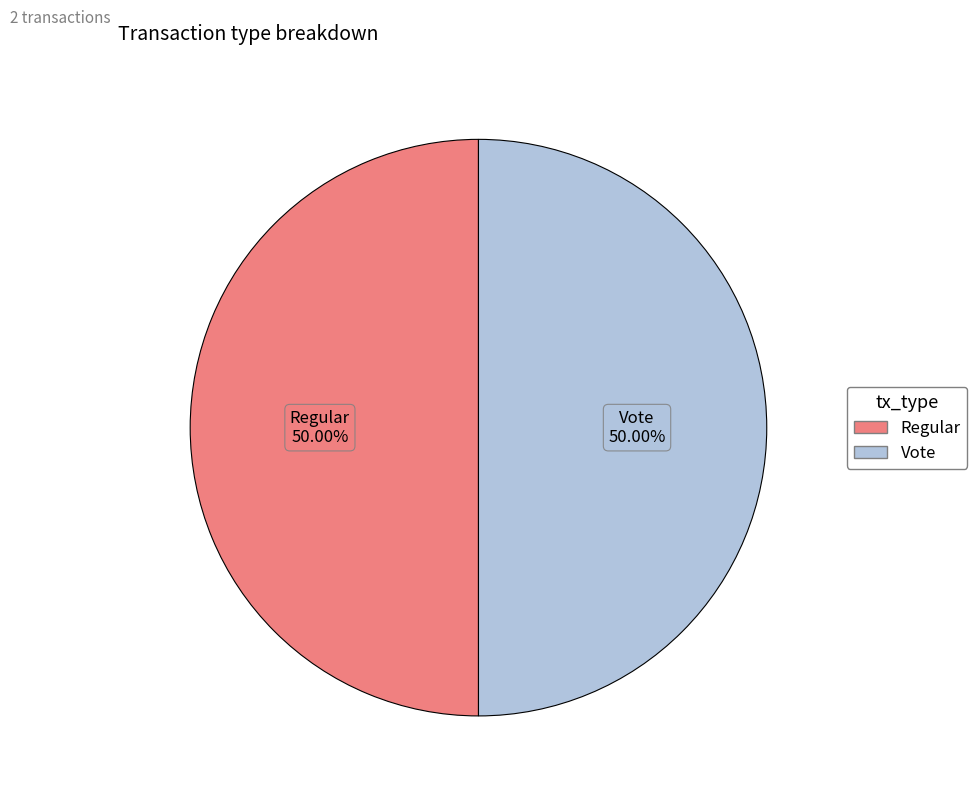

What percentage do Vote and Regular together represent?

100.0%